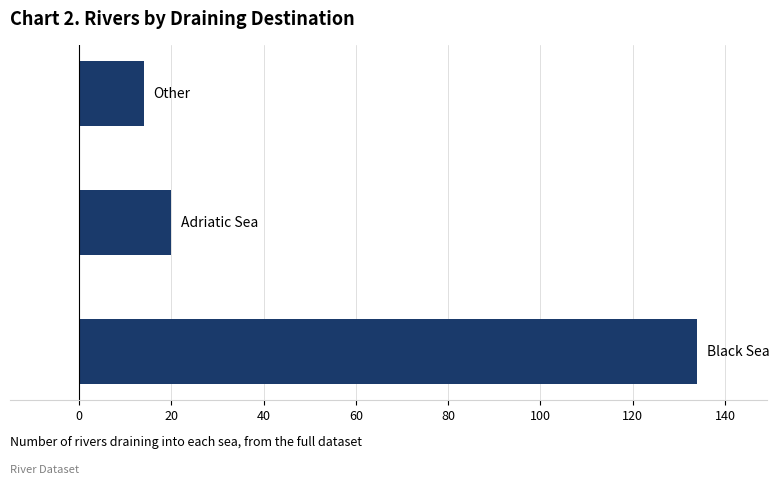

What is the difference between the second highest and minimum values?

6